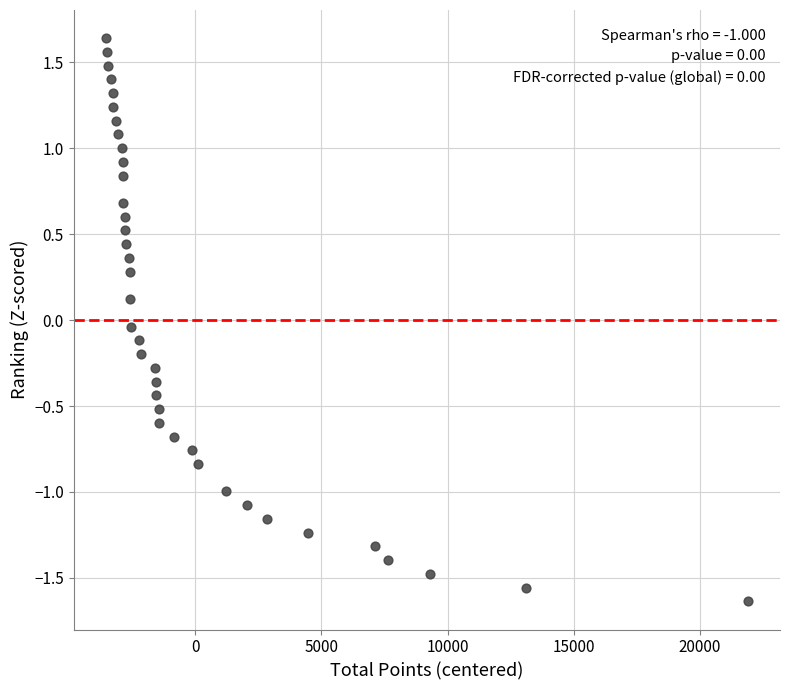

What is the range of Y values (max minus min)?

3.3